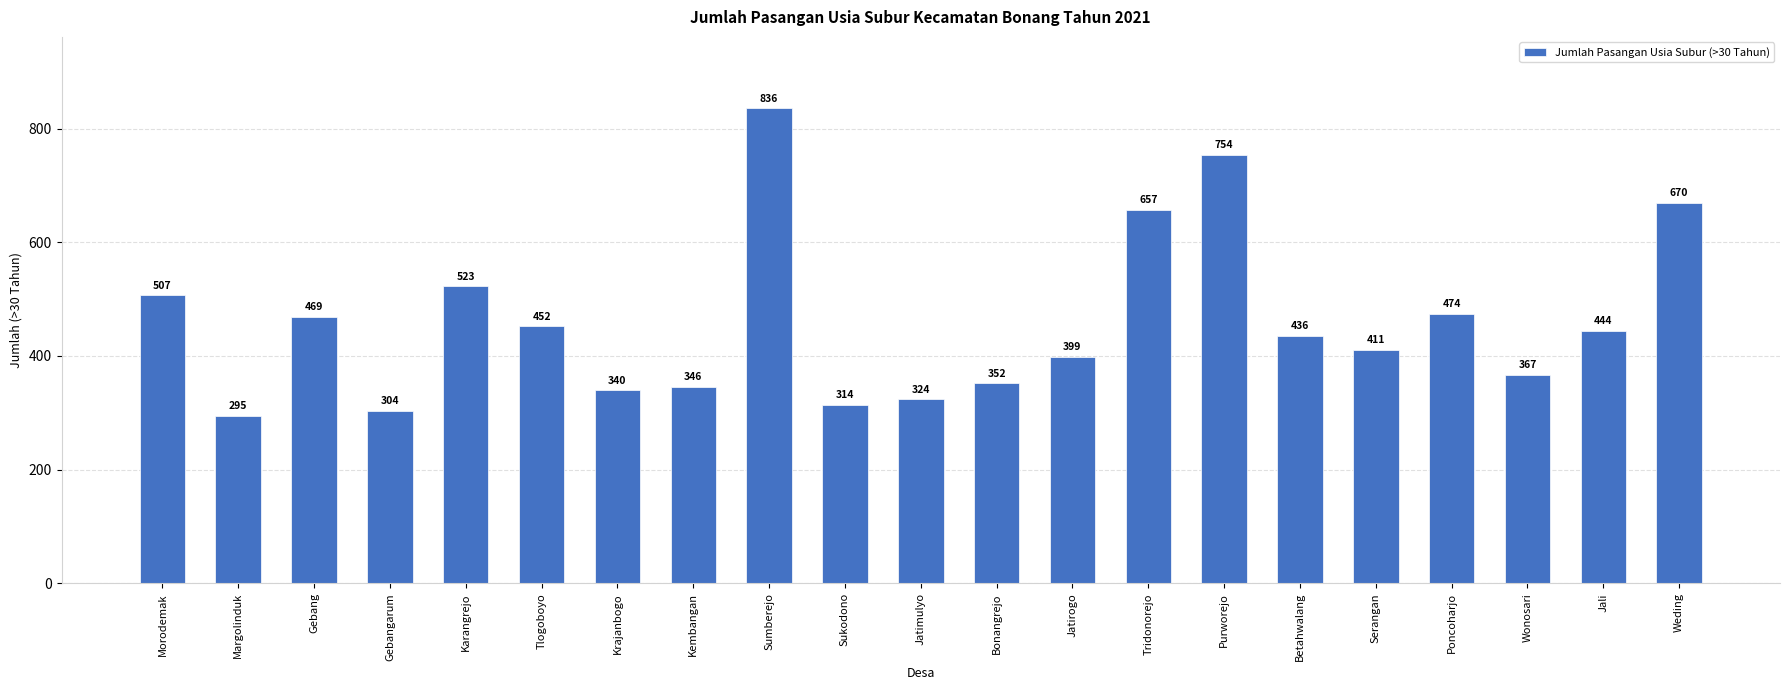

What is the difference between the maximum and minimum values?

541